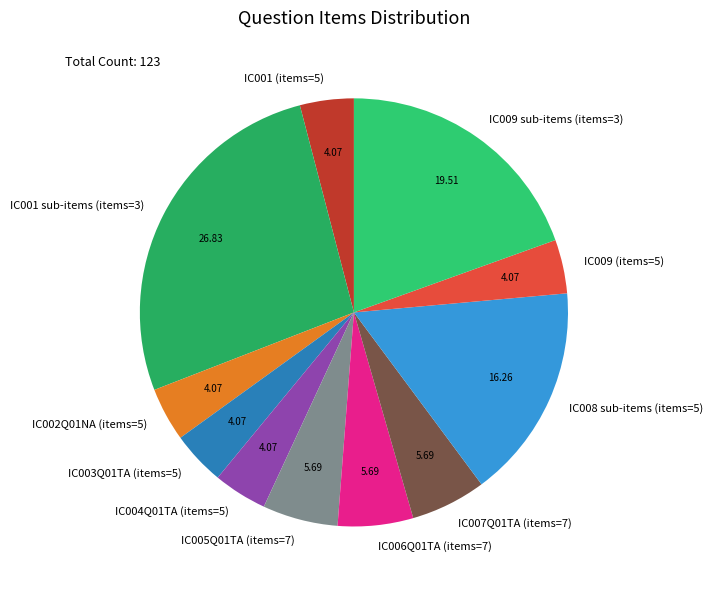

Combined, do IC009 (items=5) and IC001 sub-items (items=3) account for over 50%?

No